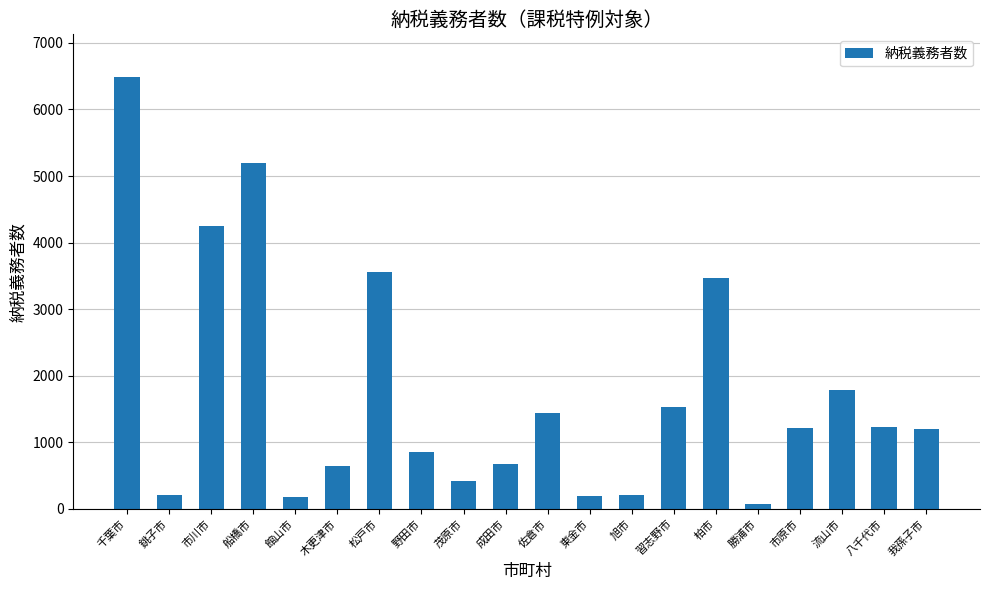

Is it true that the value at 市原市 is 448?

False